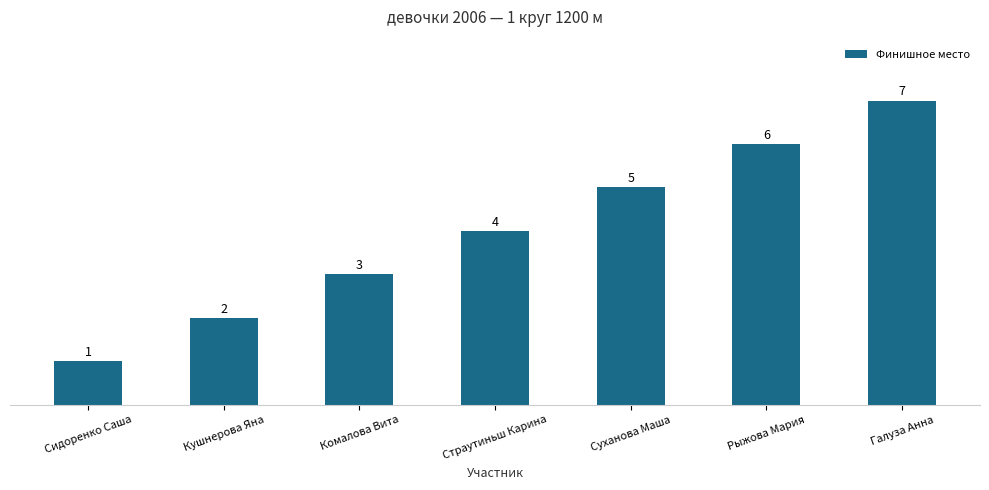

True or false: the data shows 2 at Кушнерова Яна.

True